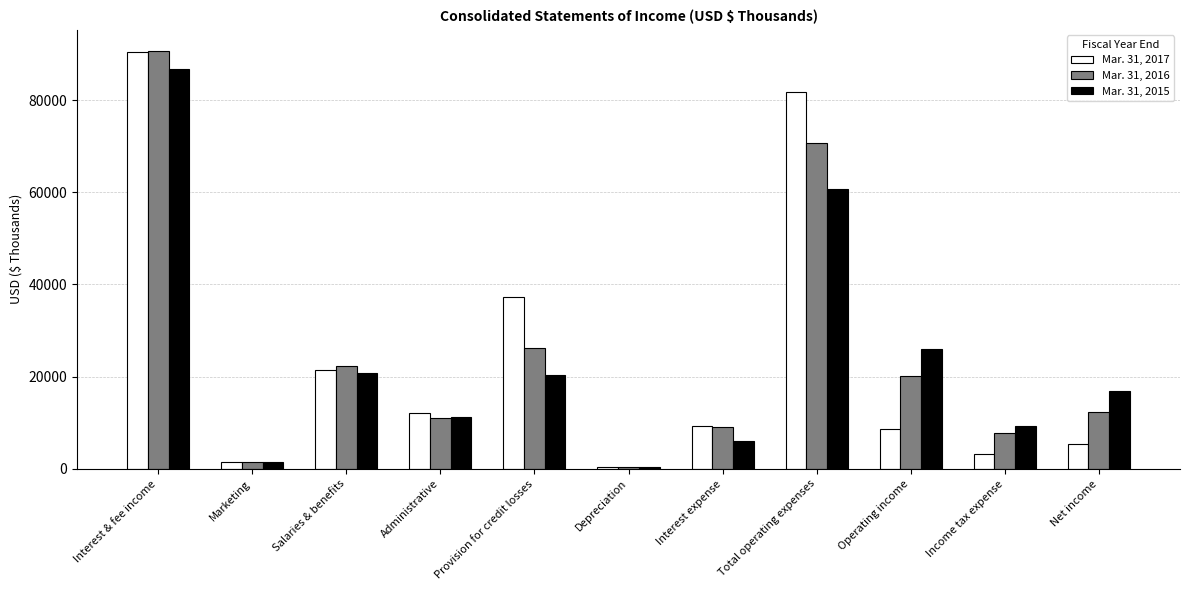

Between Total operating expenses and Income tax expense, which series saw the biggest shift?

Mar. 31, 2017